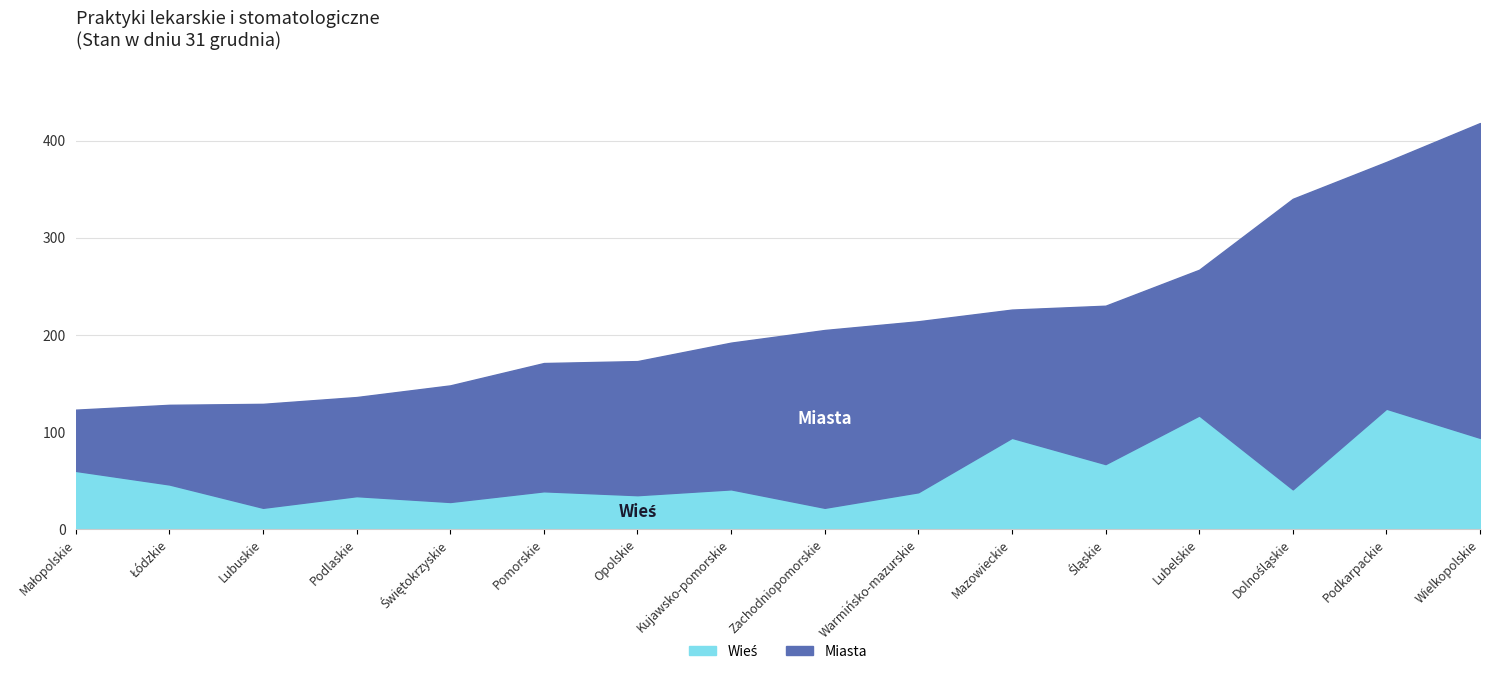

The value of Miasta at Podlaskie is 143. True or false?

False